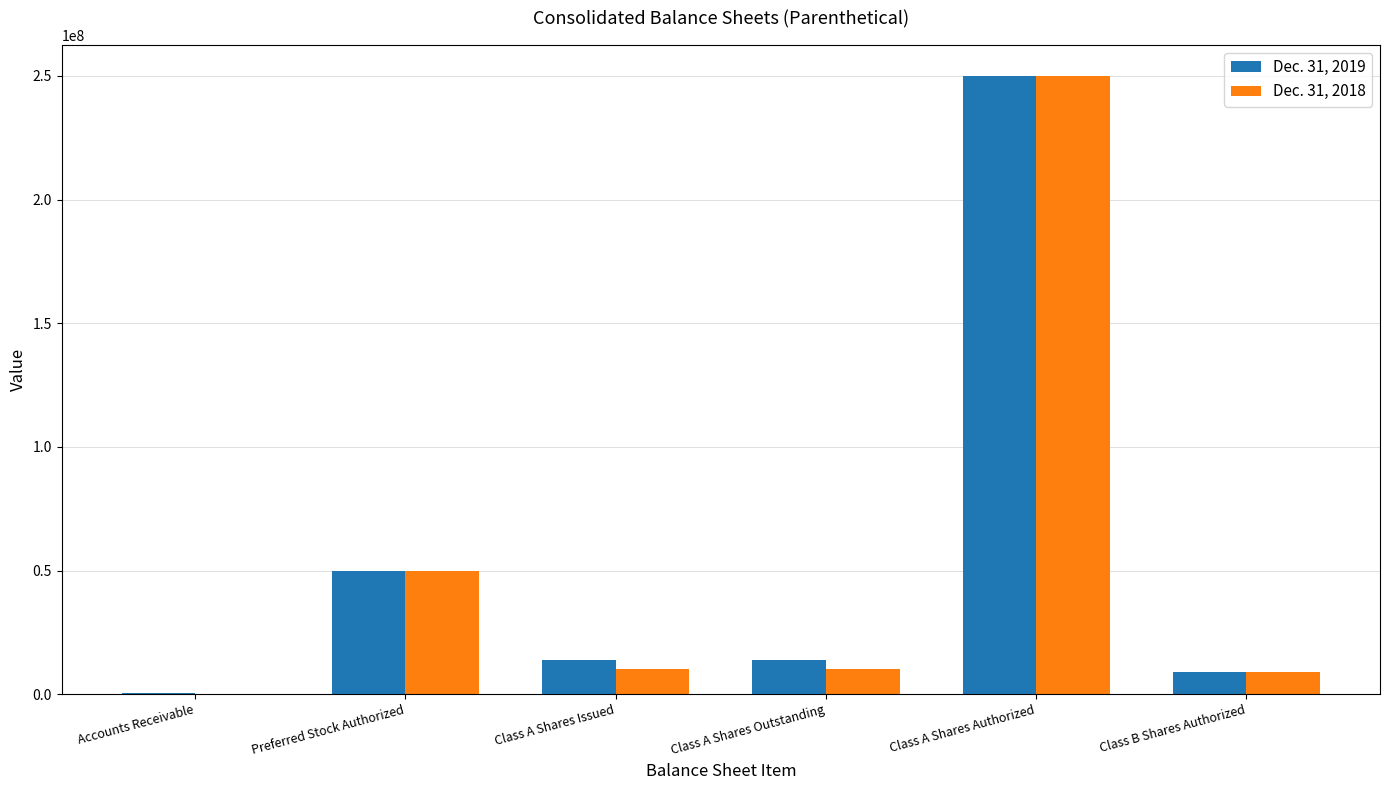

Which series has the widest spread of values?

Dec. 31, 2018